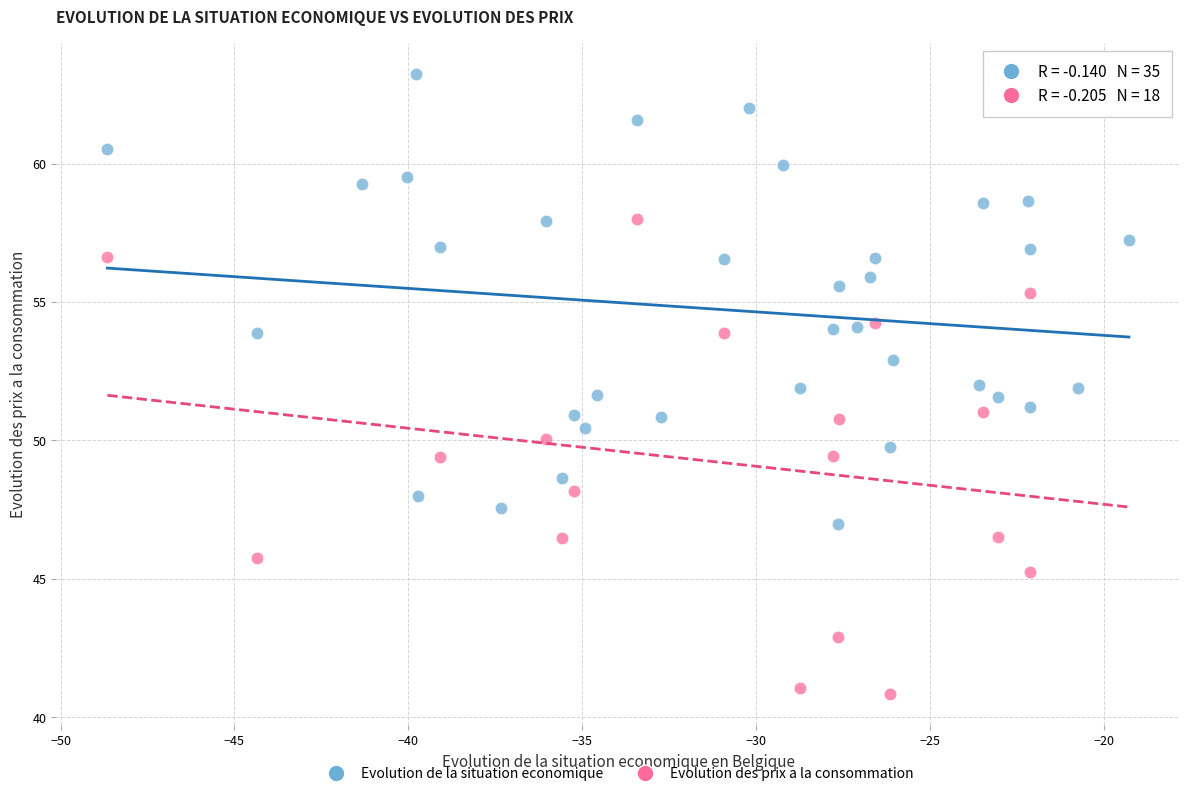

Which series reaches the minimum Y coordinate?

Evolution des prix a la consommation